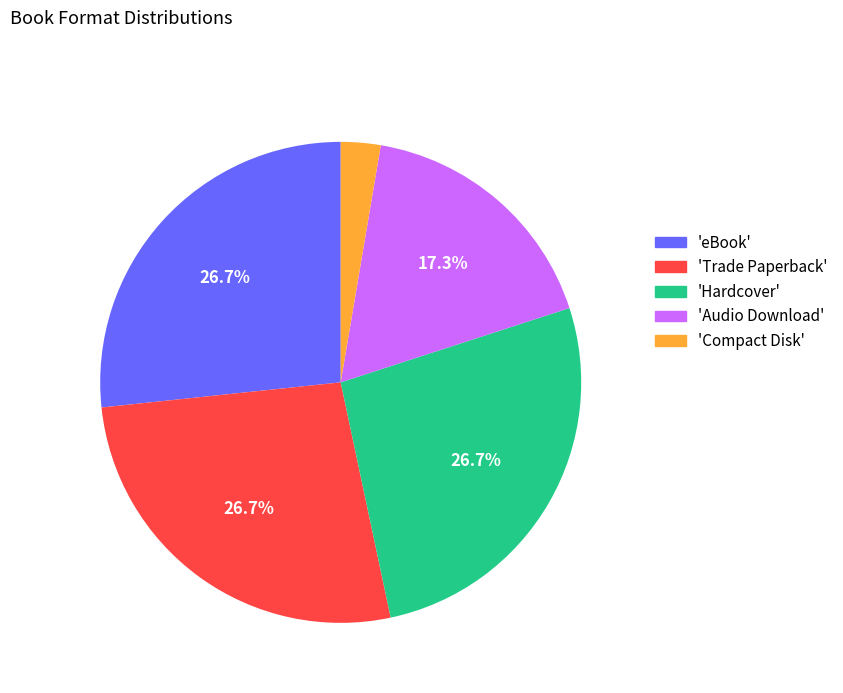

To the nearest percent, what is the average slice percentage?

20%